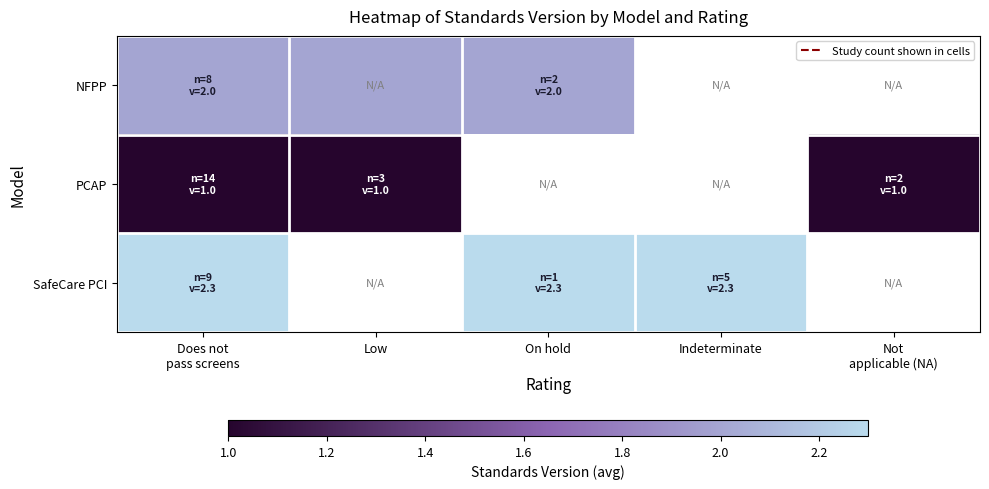

Between On hold and Low, which is larger?

On hold